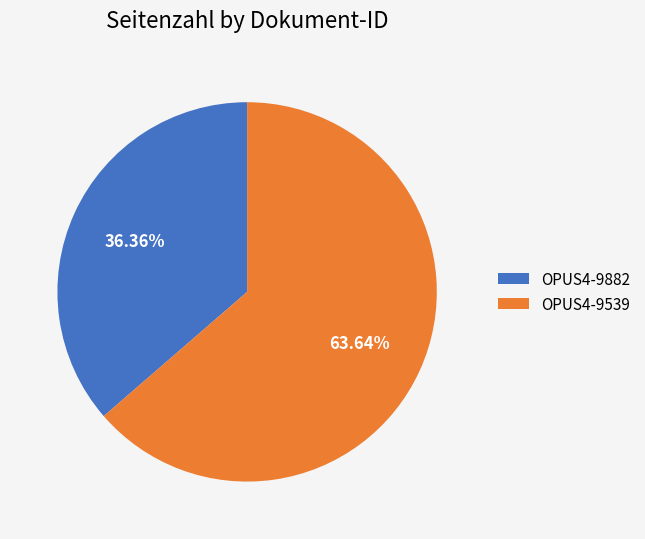

How many segments does this pie chart have?

2